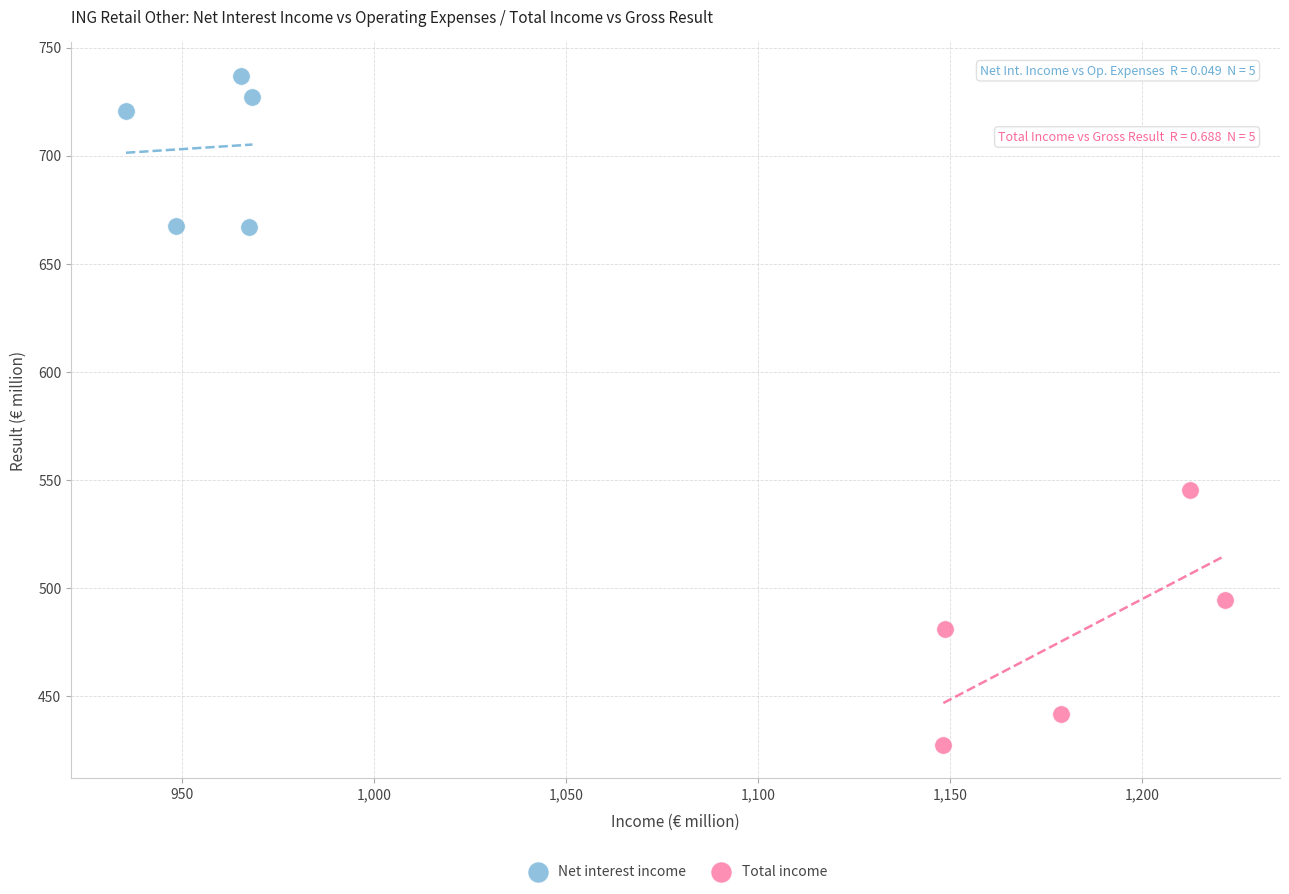

Which series has the widest spread of Y values?

Total income